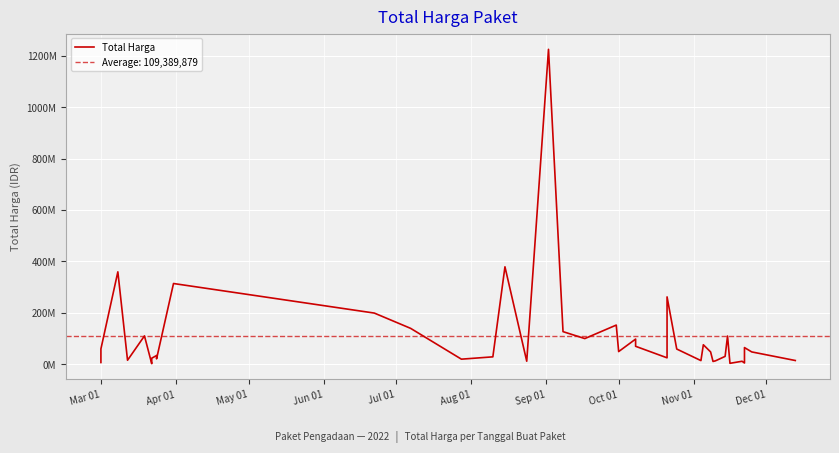

True or false: the data has more than 0 interior local peaks.

True